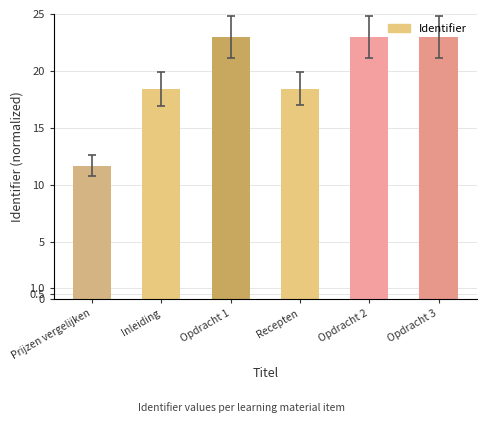

What is the change in value from Inleiding to Opdracht 1?

+4.5